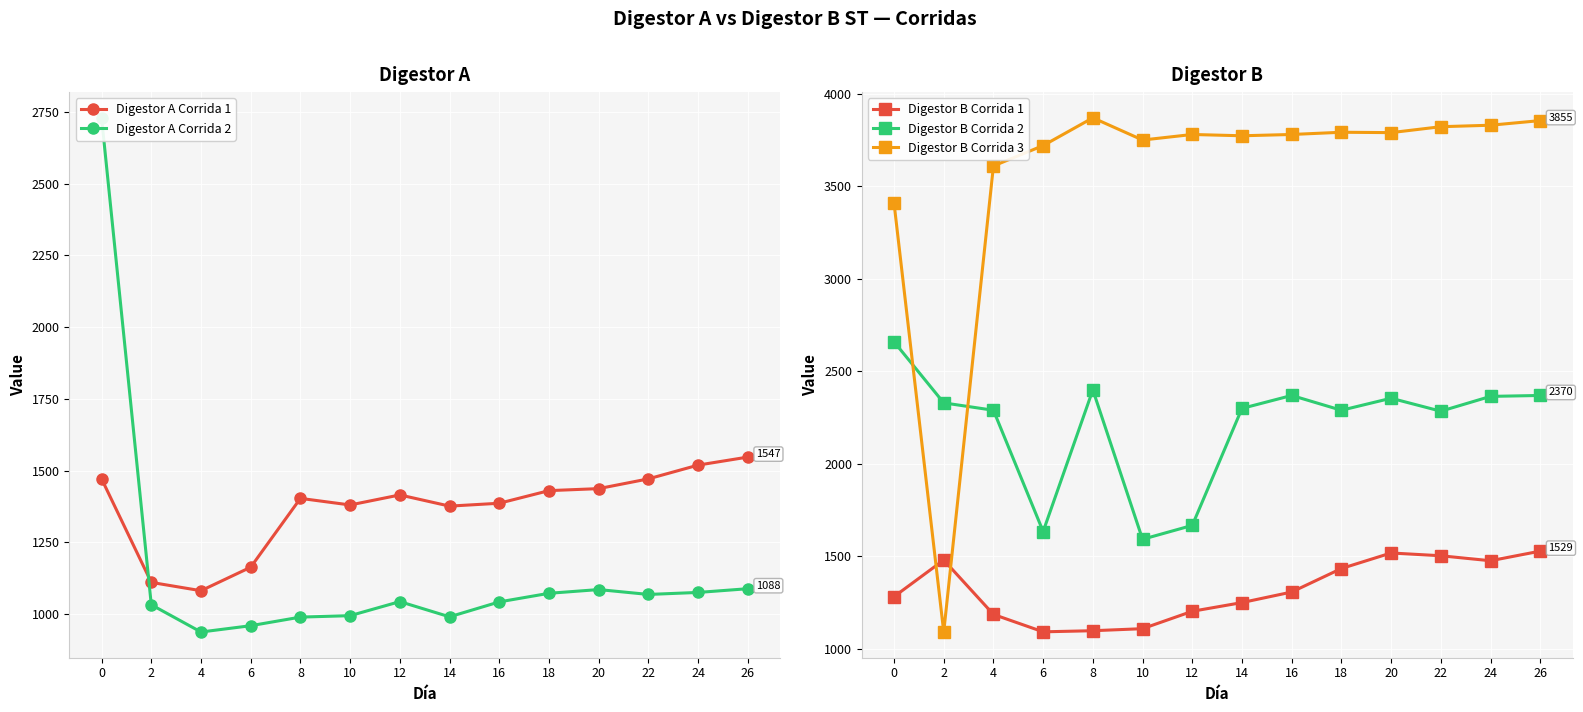

What is the difference between the maximum and minimum values in the Digestor A Corrida 1 series?

466